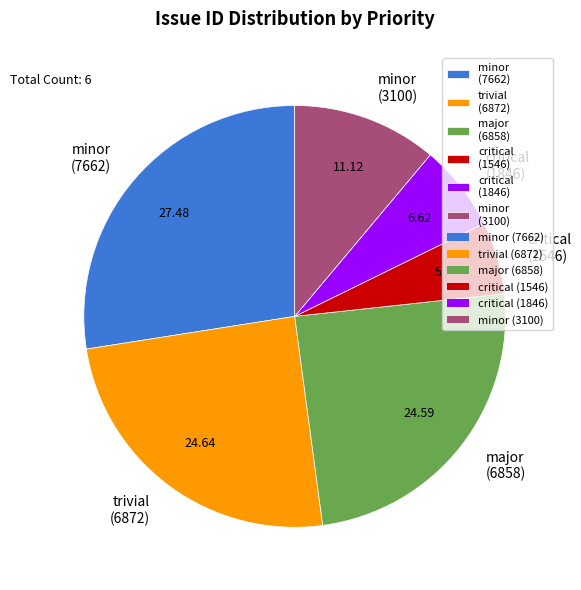

Is there any slice that represents more than half of the pie?

No